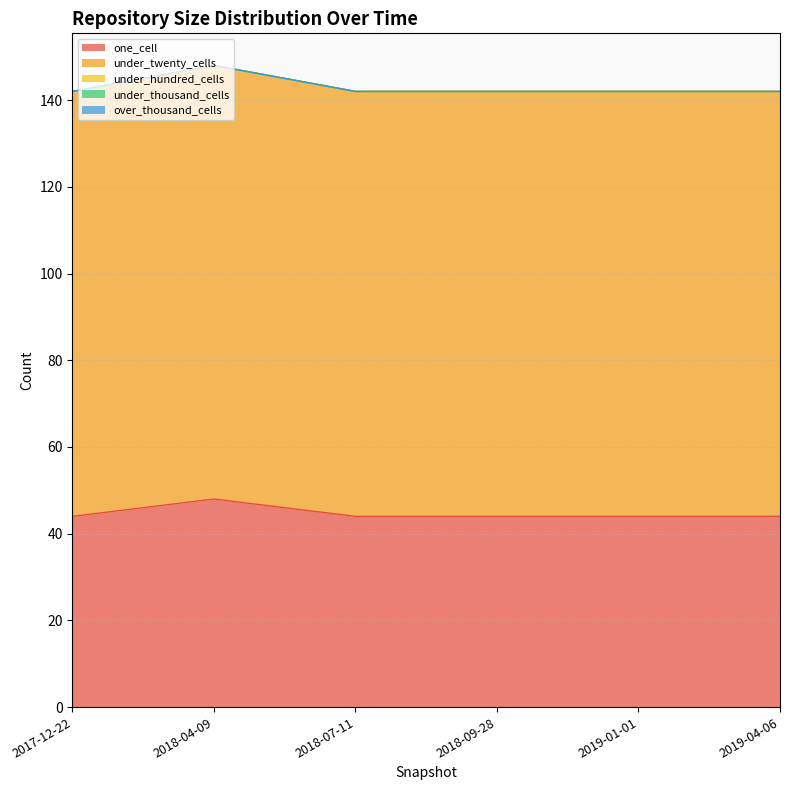

True or false: under_hundred_cells and over_thousand_cells intersect in this chart.

False